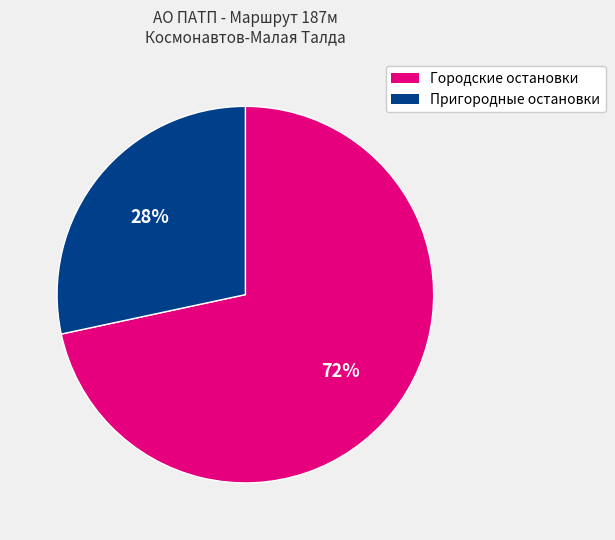

Count the number of slices in the pie.

2